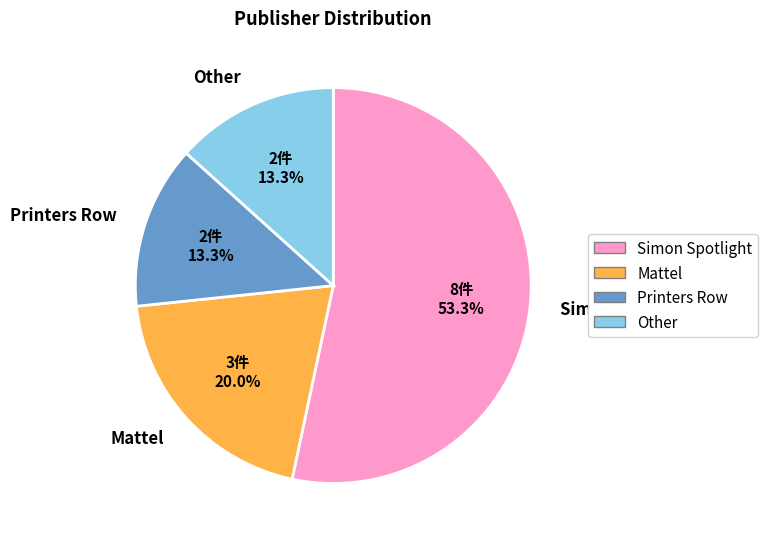

Between Other and Mattel, which is larger?

Mattel